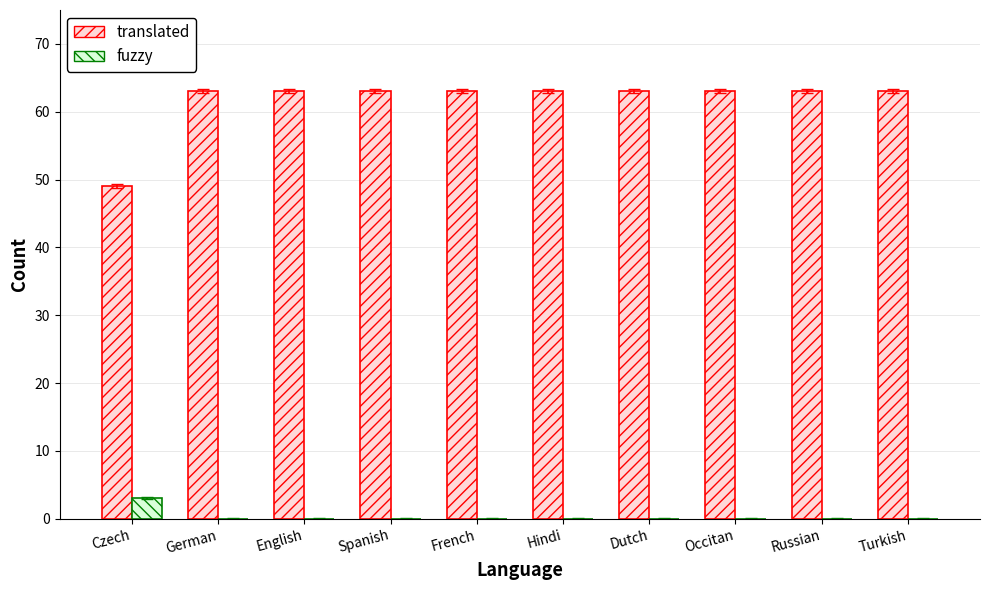

Does the chart contain stacked bars?

No